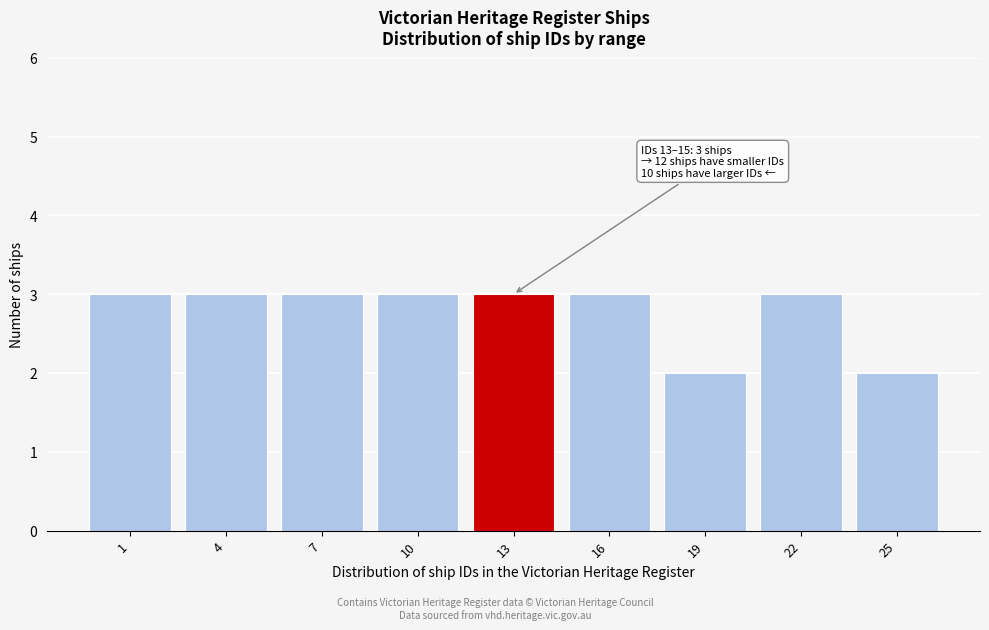

Reading left to right, what are all the values shown in this chart?

1=3	4=3	7=3	10=3	13=3	16=3	19=2	22=3	25=2